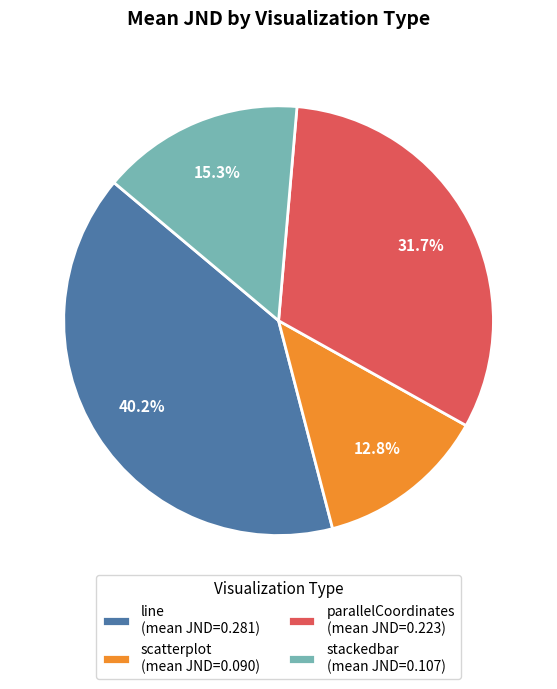

How much of the chart is everything except line (mean JND=0.281)?

59.8%